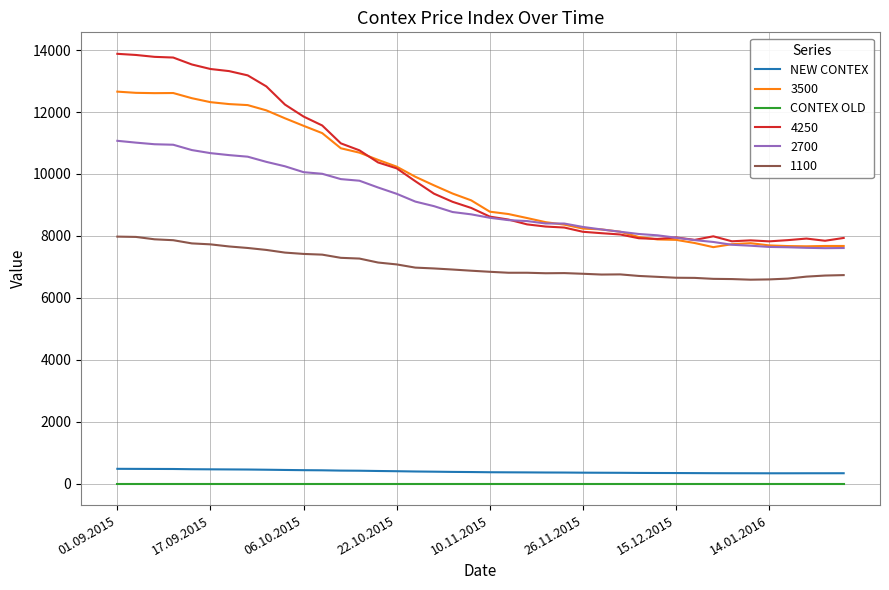

What is the highest value of the 4250 series?

13879.0